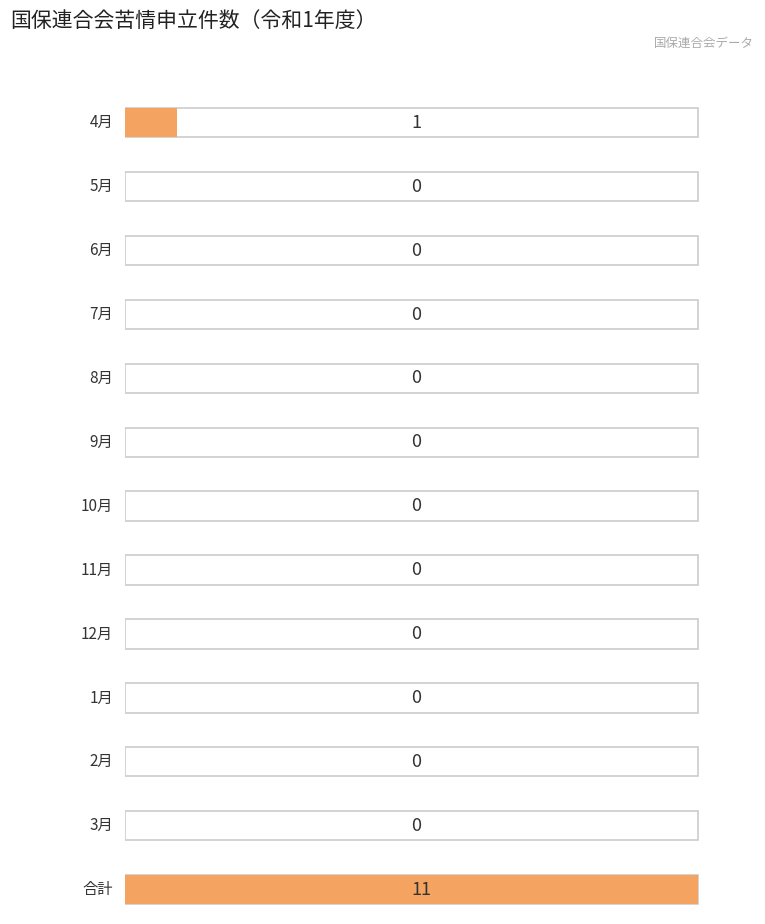

What is the label of the 3rd bar from the right?

2月